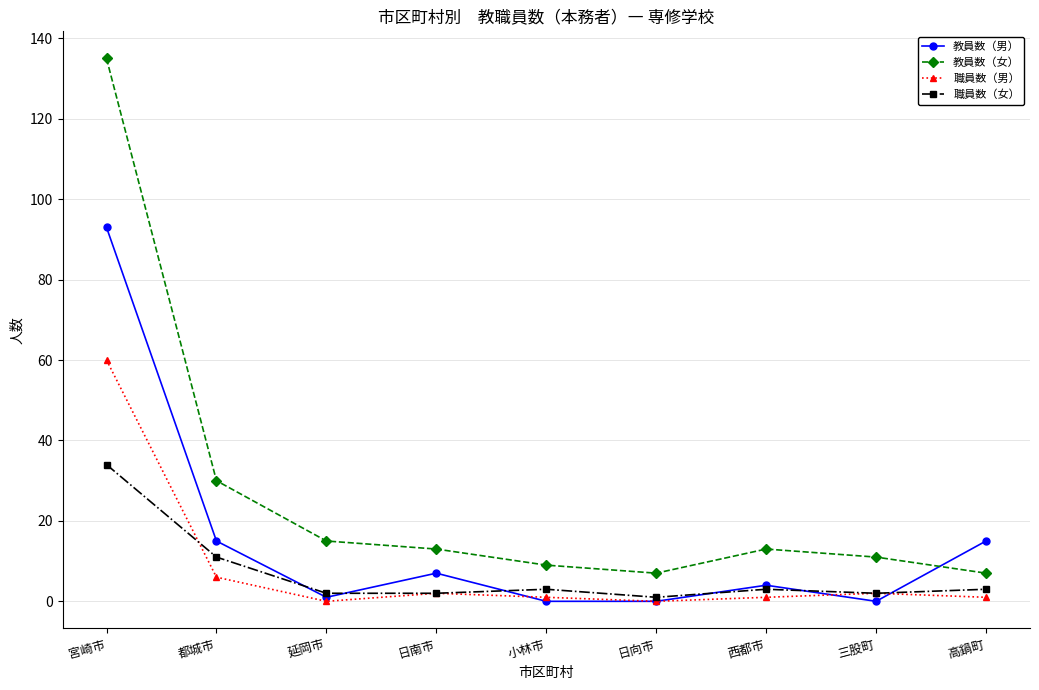

Reading left to right, extract all data points from this chart.

教員数（男）: 93	15	1	7	0	0	4	0	15
教員数（女）: 135	30	15	13	9	7	13	11	7
職員数（男）: 60	6	0	2	1	0	1	2	1
職員数（女）: 34	11	2	2	3	1	3	2	3